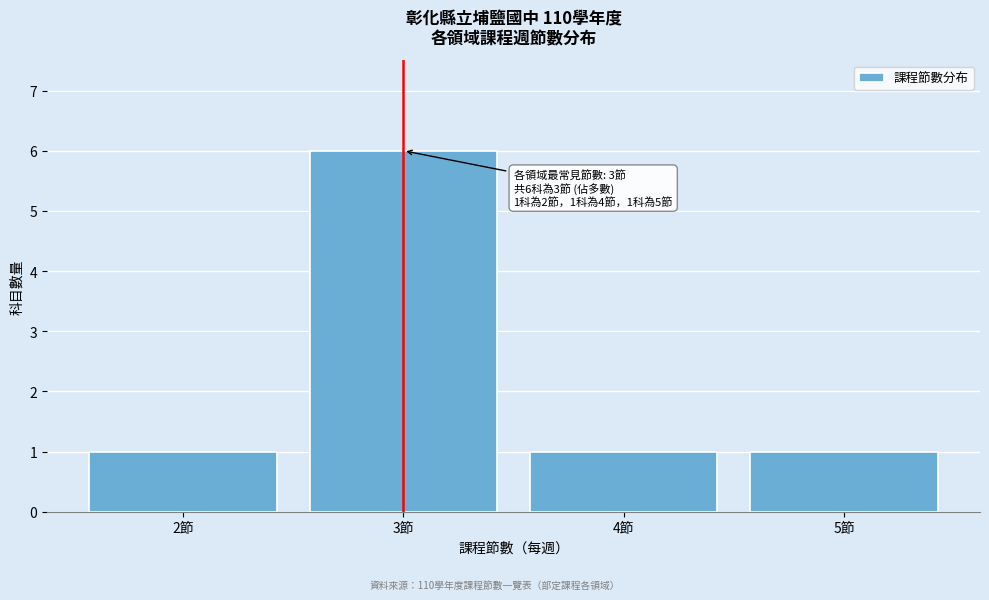

Over which range of the x-axis is the bar tallest?

2.5 to 3.5